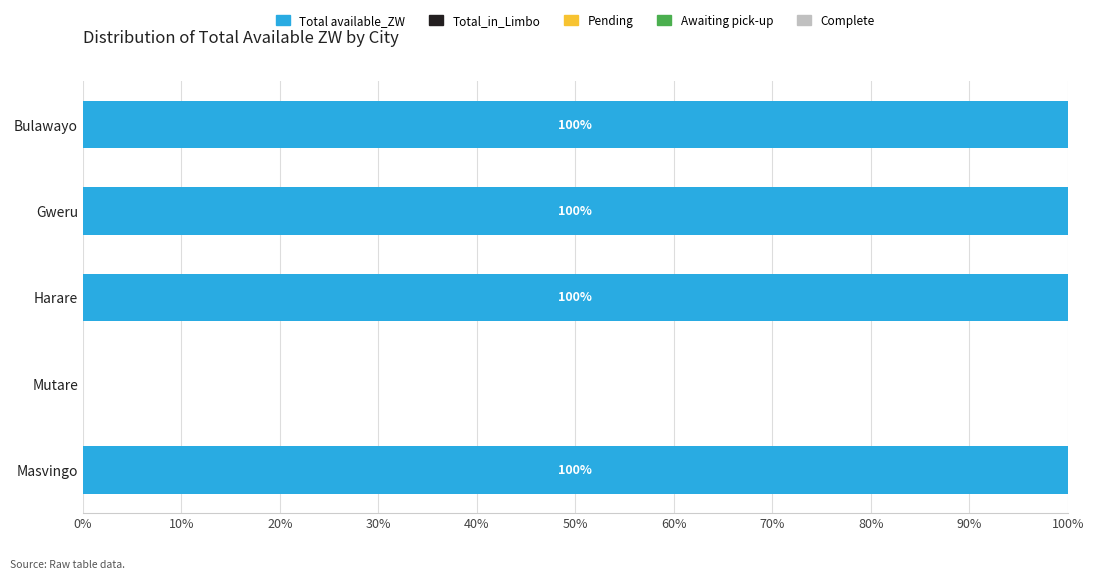

What is the greatest value displayed?

100